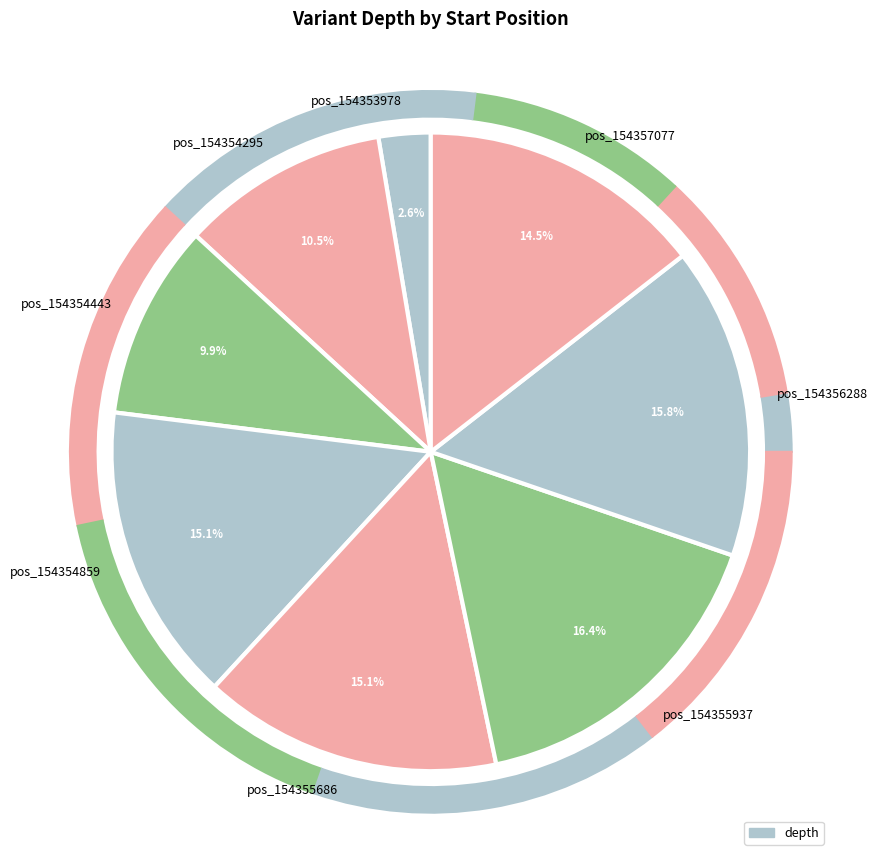

To the nearest percent, what portion does 154355937 represent?

16%